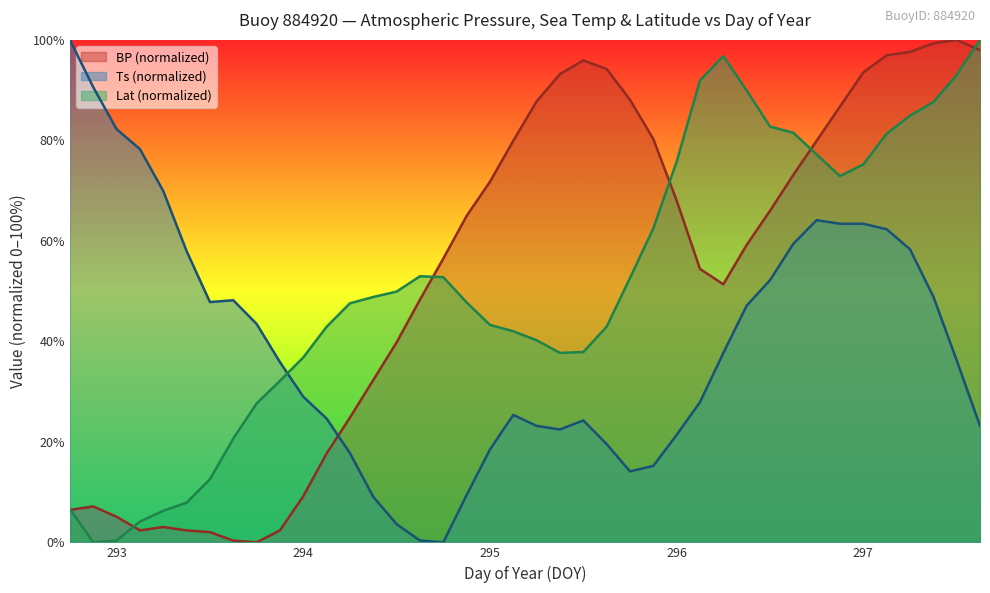

Between 295.875 and 297.625, which is larger?

297.625